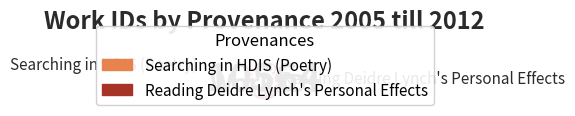

Is Searching in HDIS (Poetry) the majority of the pie?

No